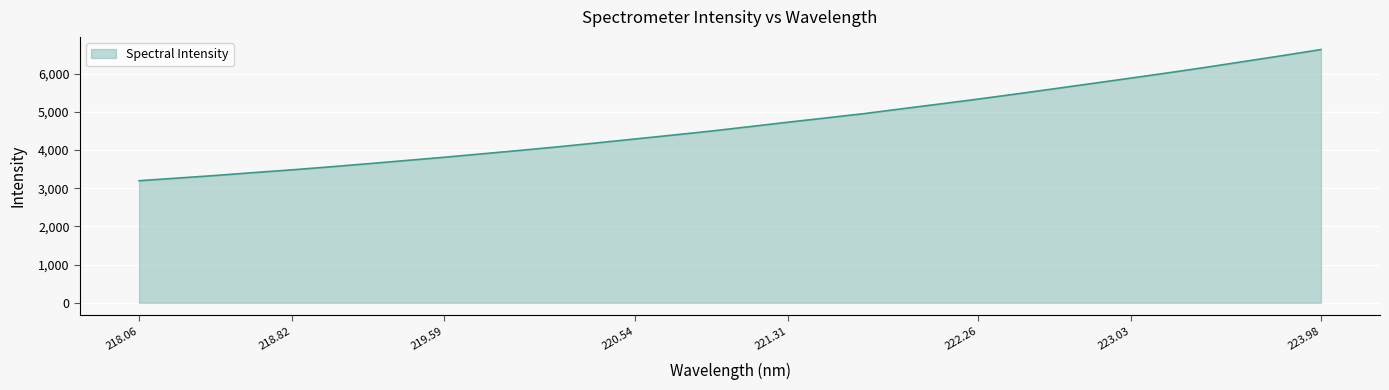

True or false: there are more than 0 points higher than both neighbors.

False